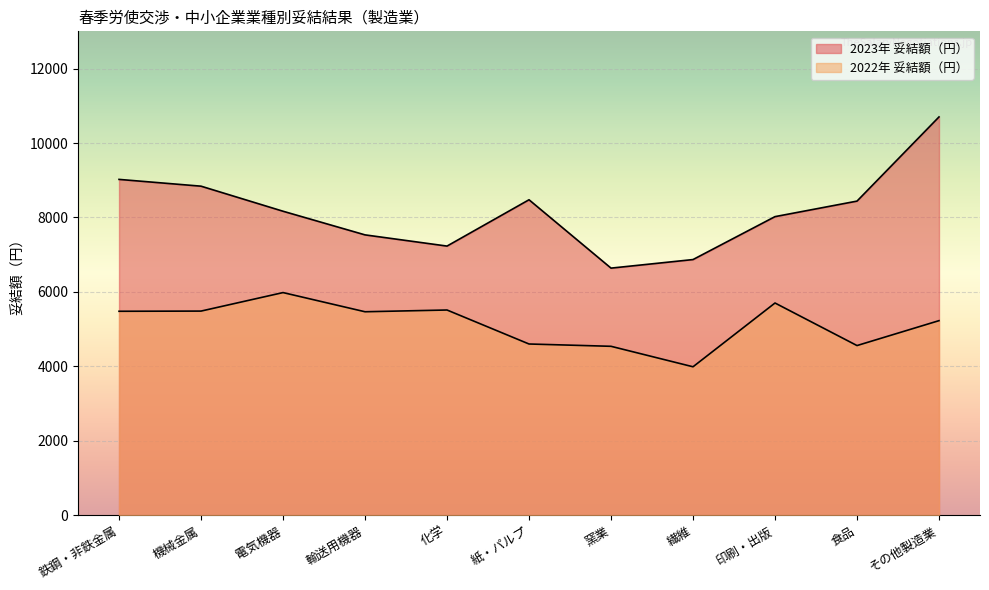

Does the chart display data point markers on the line(s)?

No